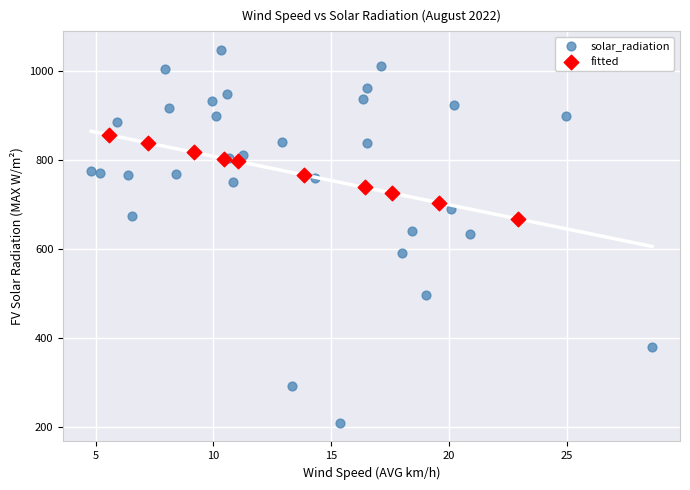

Which series reaches the minimum Y coordinate?

solar_radiation